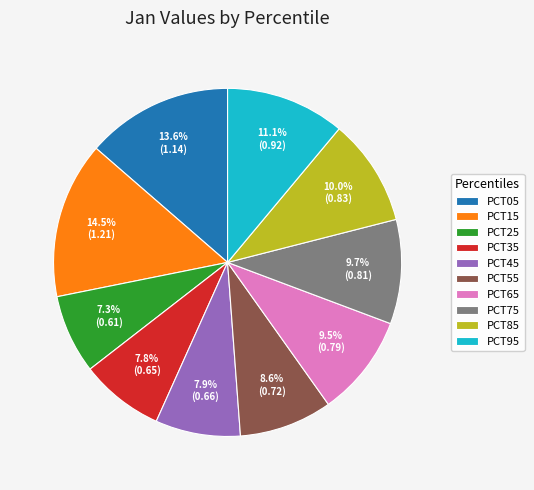

Between PCT05 and PCT35, which is larger?

PCT05